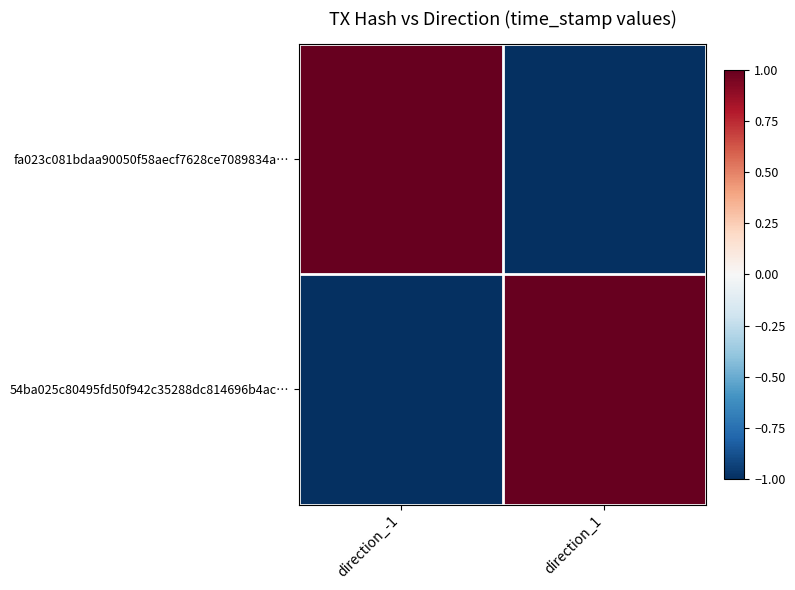

At which category is the sum across all series the highest?

direction_-1